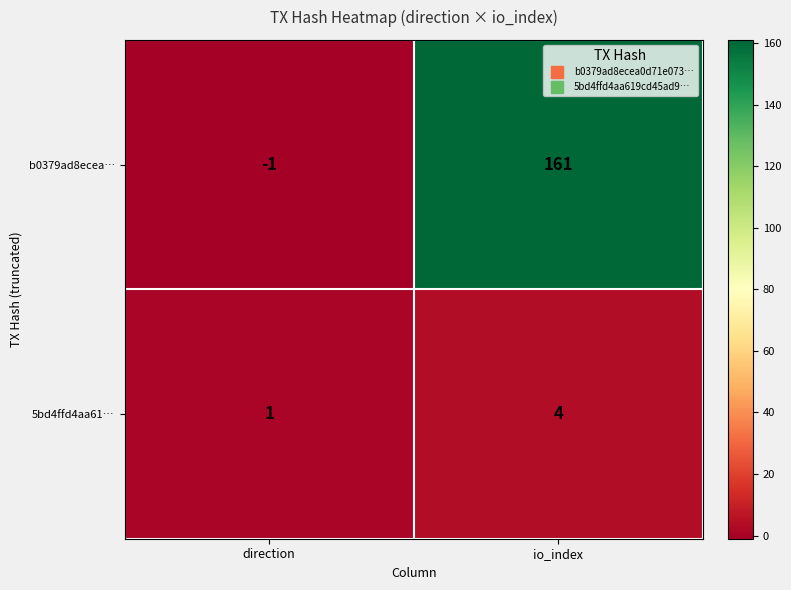

Which label corresponds to the largest value in the chart?

io_index